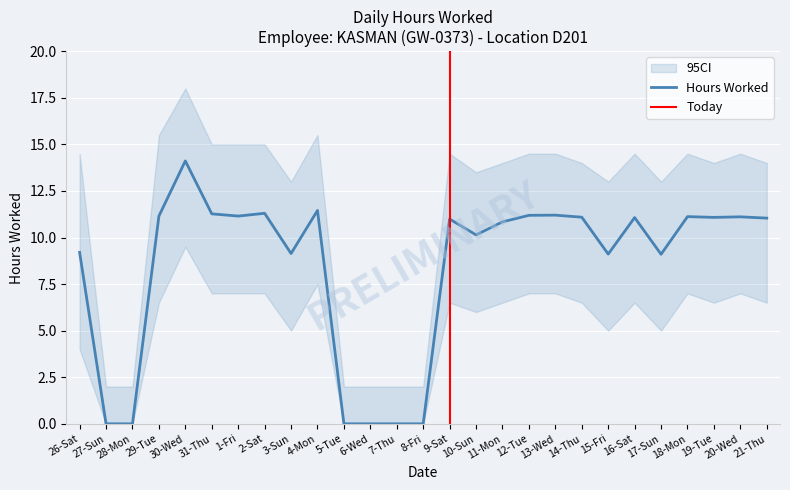

What position from the left is 20-Wed?

26